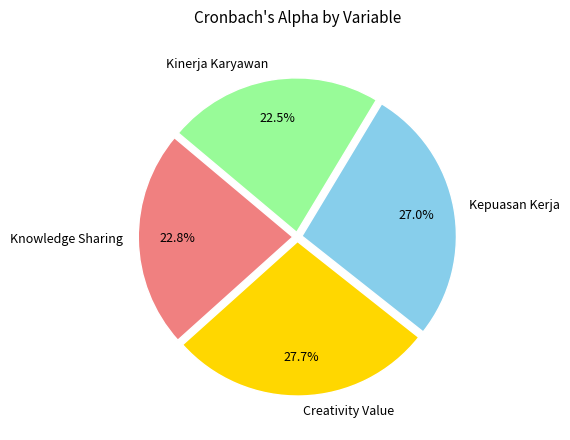

What is the largest slice in the pie chart?

Creativity Value